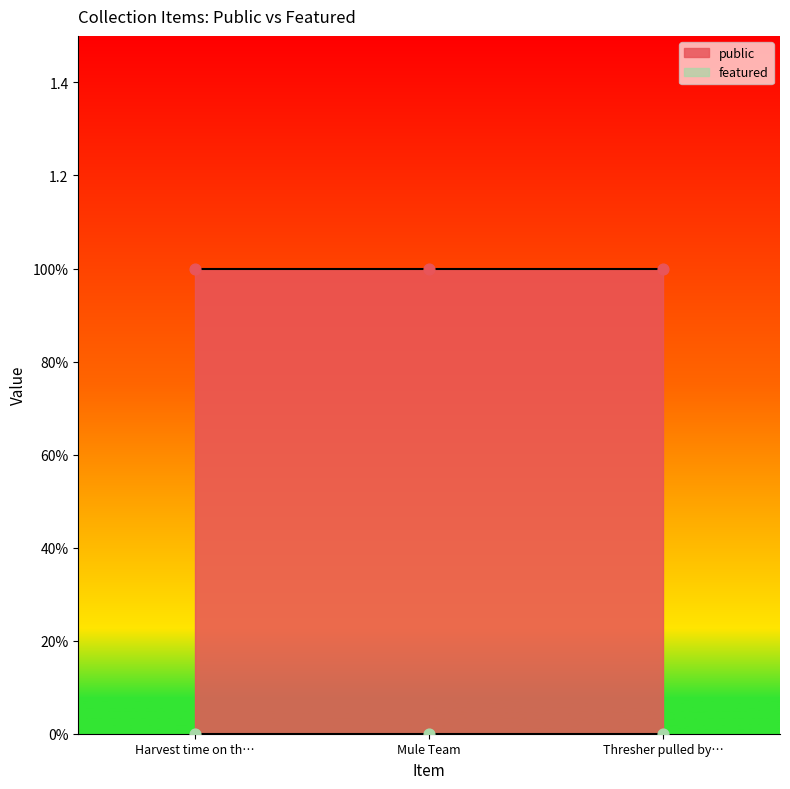

Which series contains the lowest Y value?

featured